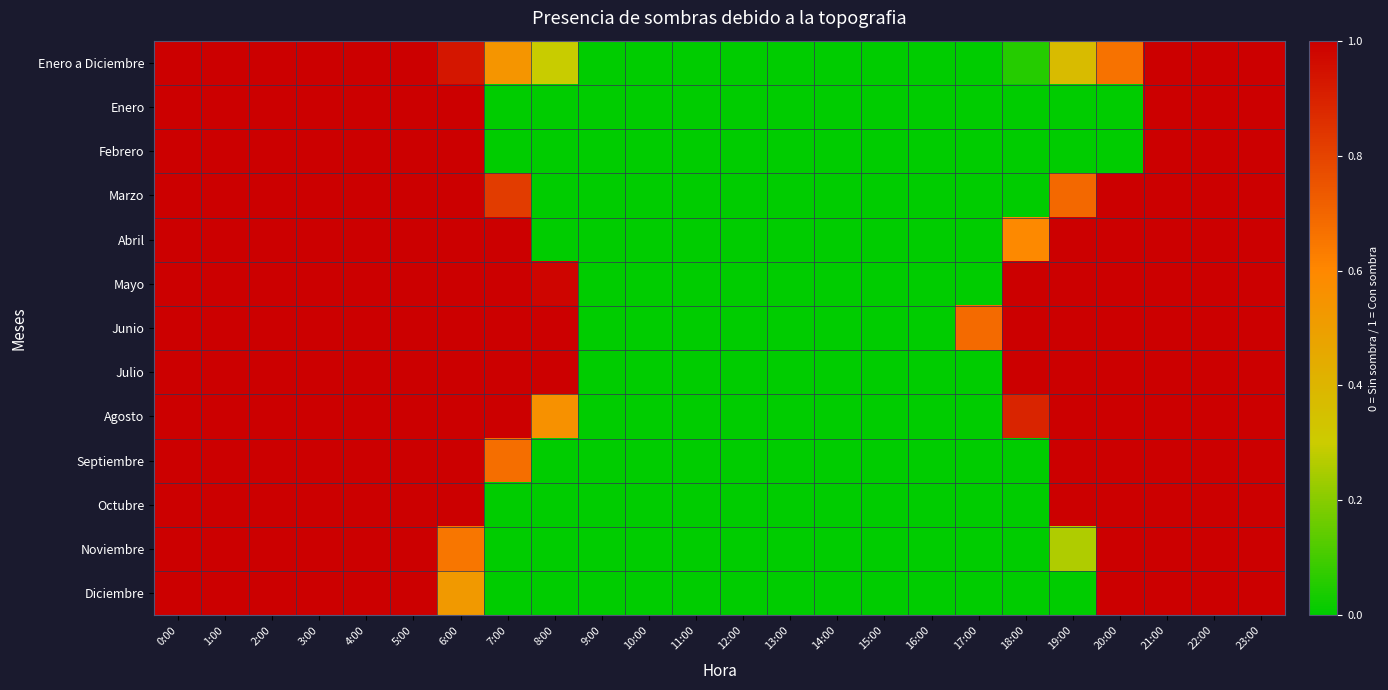

What is the total value across all series at 2:00?

13.0